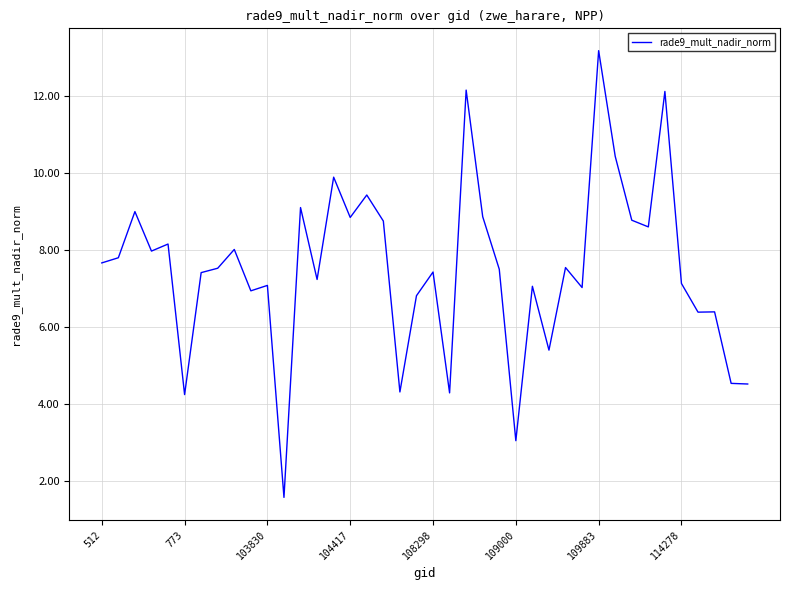

What is the maximum value shown in the chart?

13.2